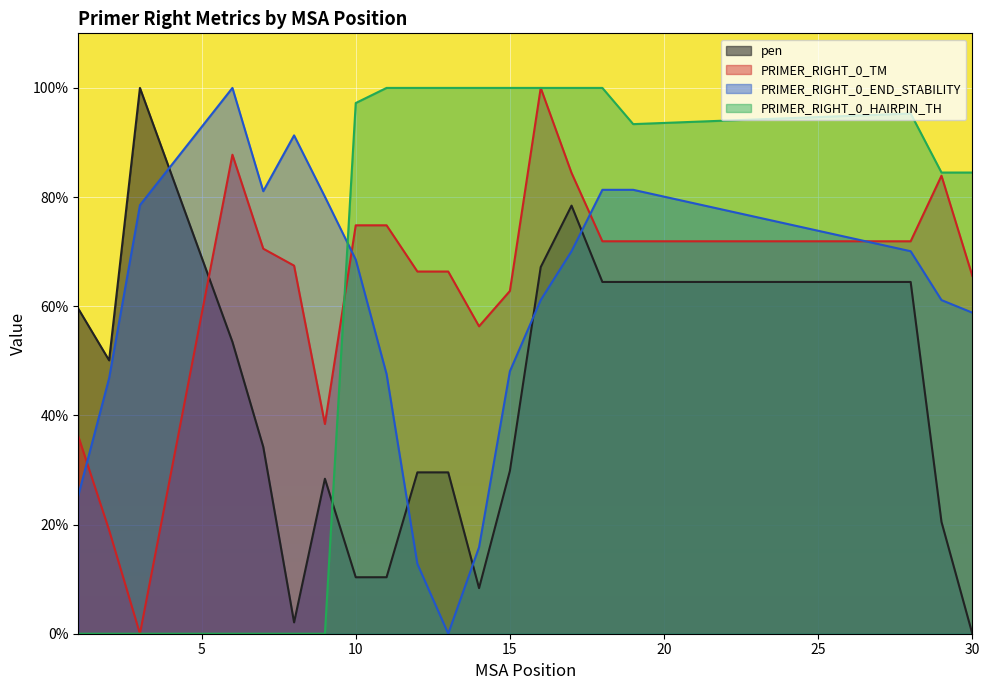

Reading right to left, transcribe all the data shown in this chart.

pen: 30=0.0	29=20.5	28=64.5	19=64.5	18=64.5	17=78.4	16=67.2	15=29.8	14=8.4	13=29.6	12=29.6	11=10.3	10=10.3	9=28.4	8=2.1	7=34.2	6=53.5	3=100.0	2=50.1	1=59.6
PRIMER_RIGHT_0_TM: 30=65.6	29=83.9	28=71.9	19=71.9	18=71.9	17=84.4	16=100.0	15=62.8	14=56.3	13=66.4	12=66.4	11=74.8	10=74.8	9=38.4	8=67.4	7=70.5	6=87.8	3=0.0	2=19.0	1=36.2
PRIMER_RIGHT_0_END_STABILITY: 30=58.8	29=61.1	28=70.1	19=81.3	18=81.3	17=70.1	16=61.1	15=48.1	14=15.9	13=0.0	12=12.8	11=47.6	10=68.5	9=80.1	8=91.3	7=81.1	6=100.0	3=78.5	2=46.8	1=25.3
PRIMER_RIGHT_0_HAIRPIN_TH: 30=84.5	29=84.5	28=95.3	19=93.4	18=100.0	17=100.0	16=100.0	15=100.0	14=100.0	13=100.0	12=100.0	11=100.0	10=97.2	9=0.0	8=0.0	7=0.0	6=0.0	3=0.0	2=0.0	1=0.0